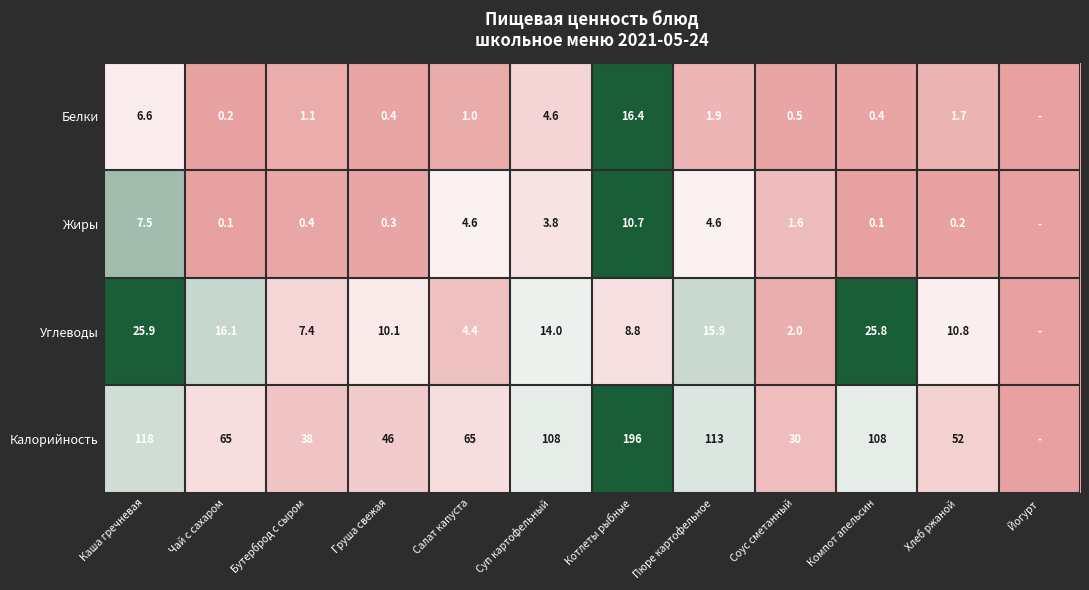

At Салат капуста, list the series in order from largest to smallest.

Калорийность, Жиры, Углеводы, Белки